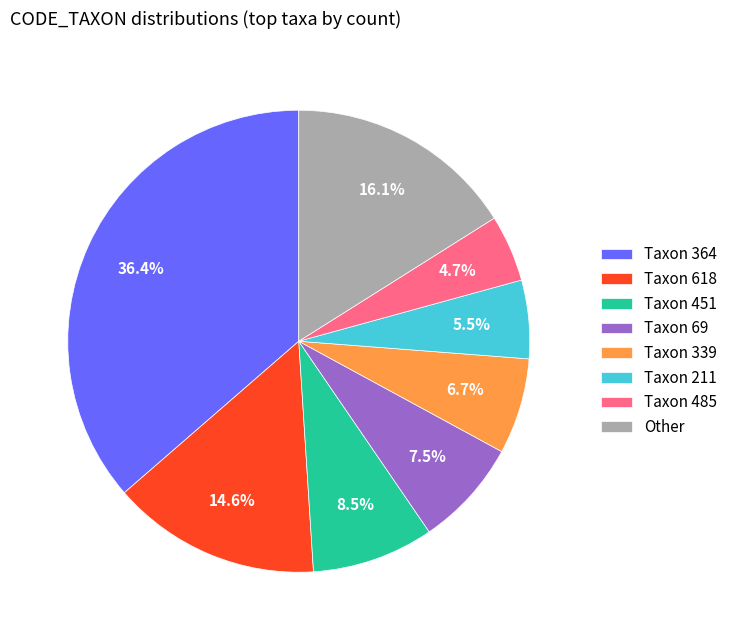

Count the number of slices in the pie.

8